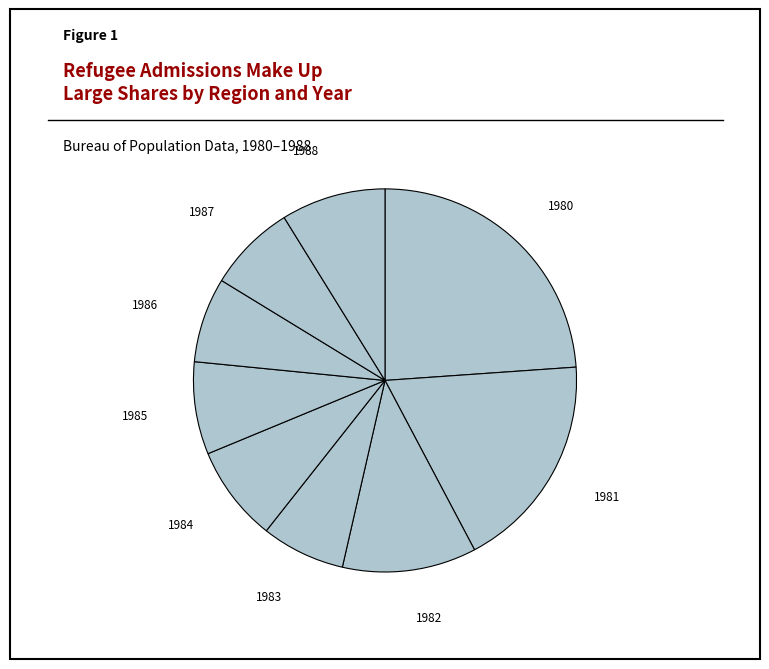

How many segments does this pie chart have?

9